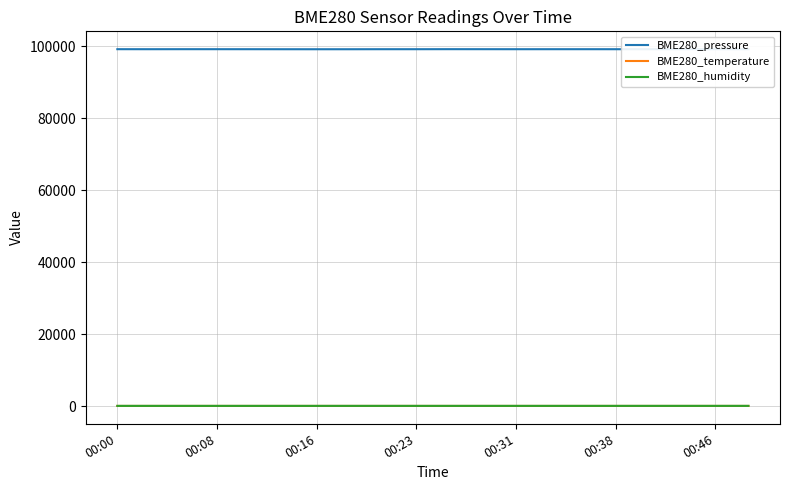

Which series has the widest spread of values?

BME280_pressure